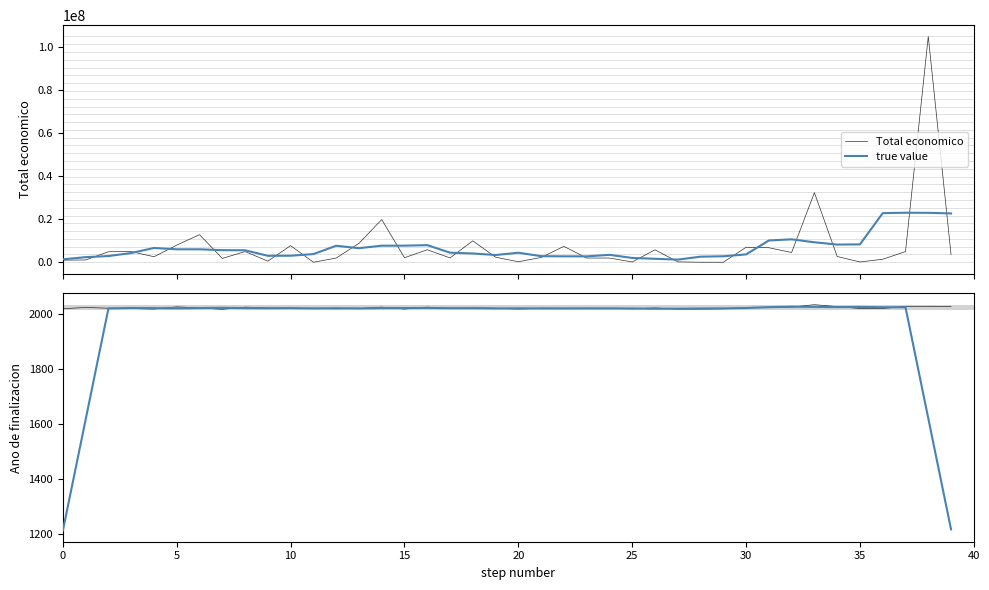

What is the difference between the Total economico values at 35 and 31?

6616954.0